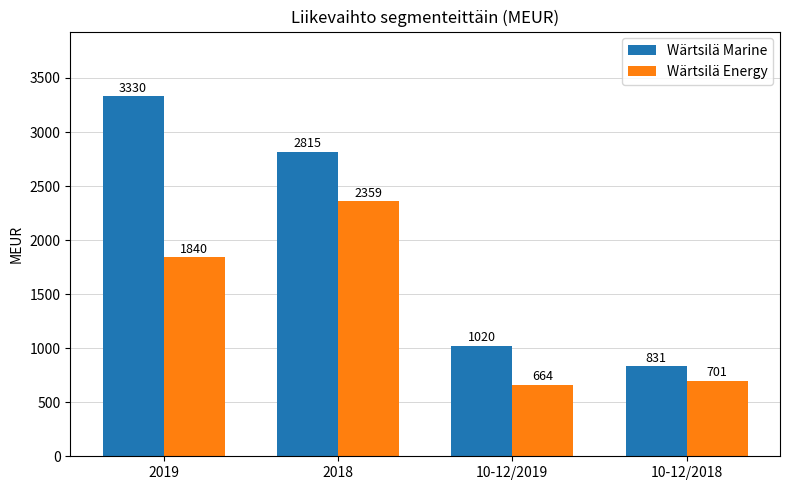

What is the difference between the highest and lowest values at 2019?

1490